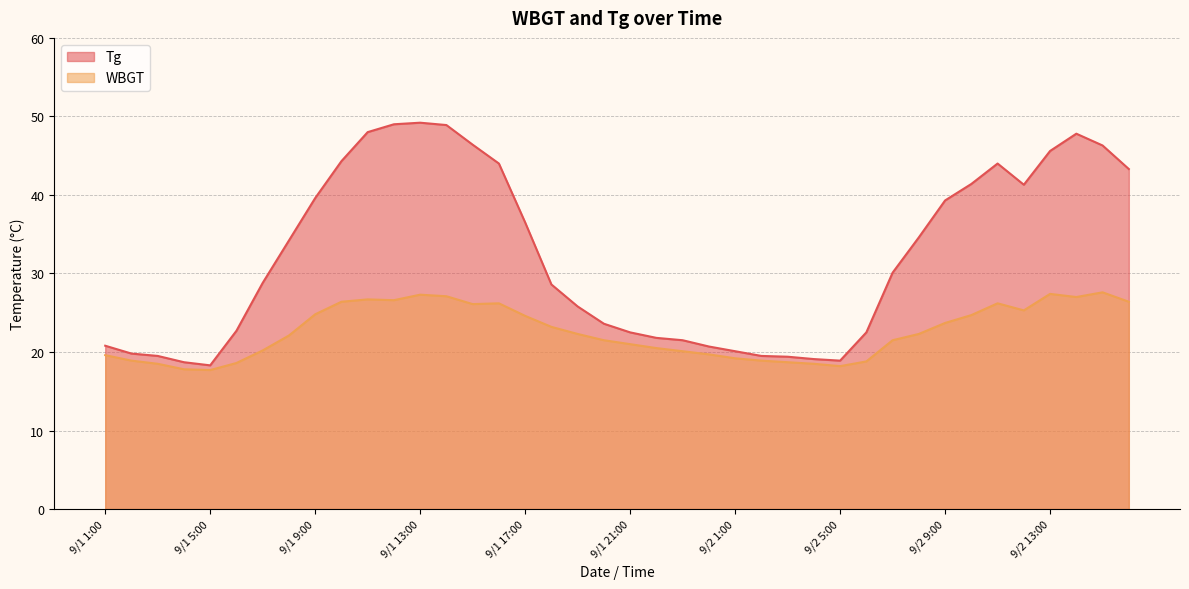

What is the difference between the highest and lowest values at 9/2 15:00?

18.7